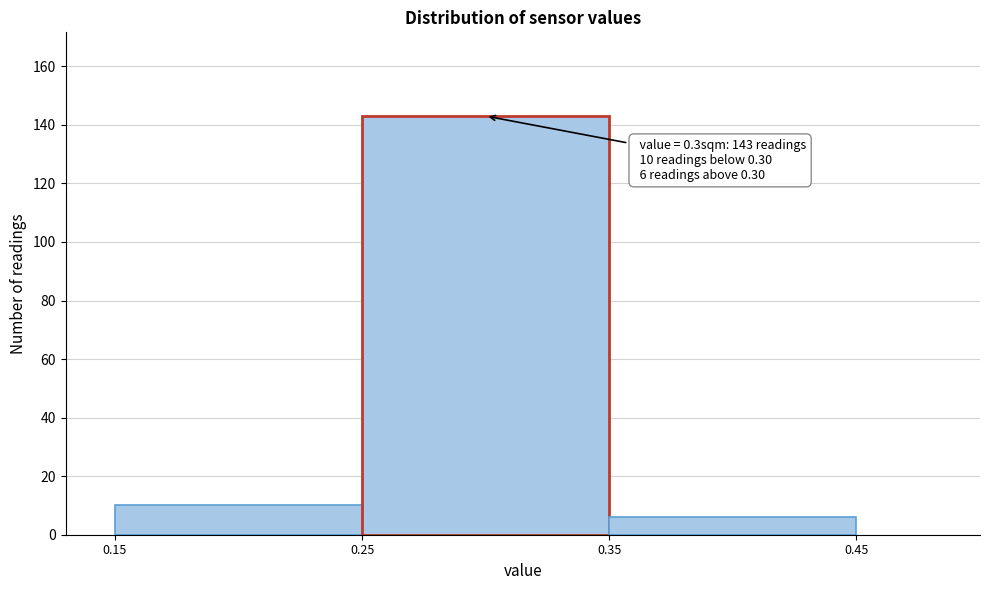

Which range on the x-axis has the tallest bar?

0.25 to 0.35